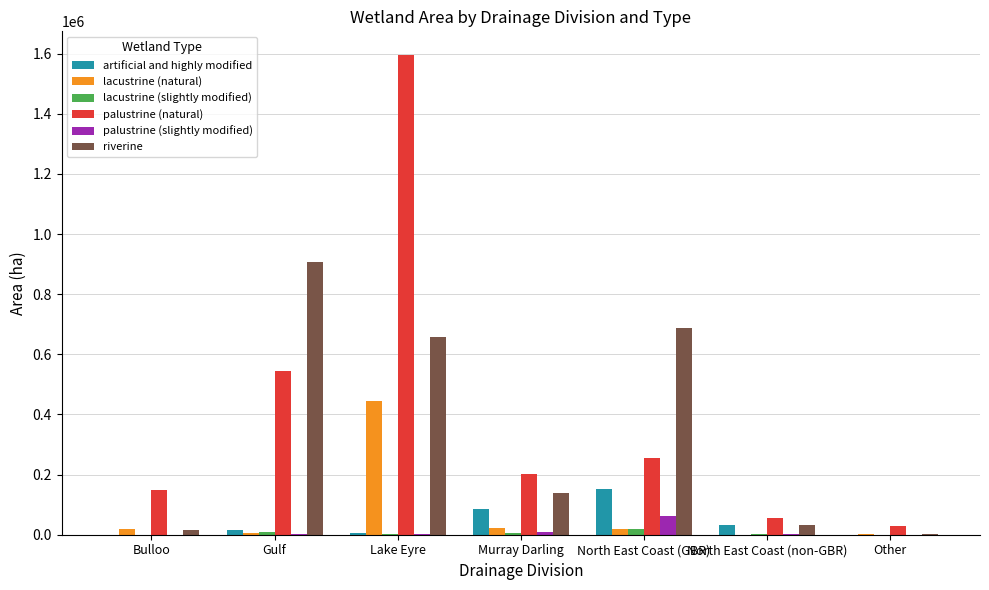

What is the highest value of the palustrine (slightly modified) series?

63388